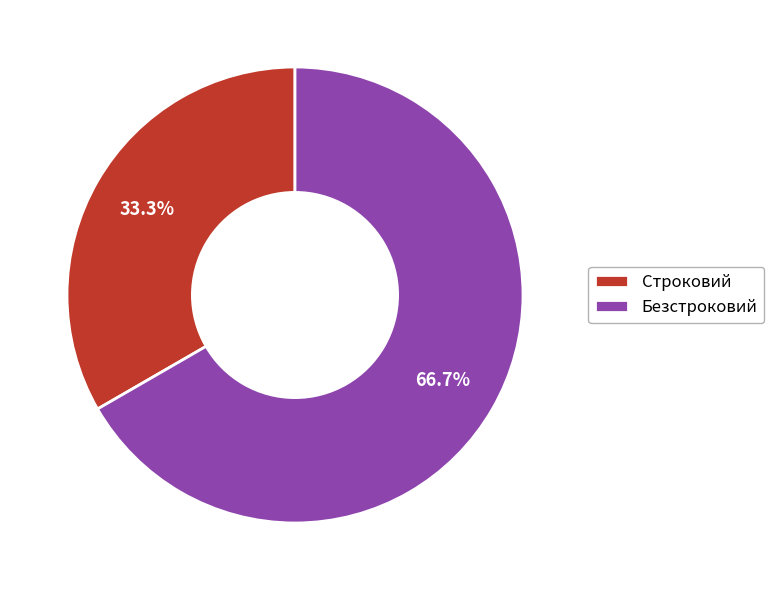

To the nearest percent, what portion does Безстроковий represent?

67%